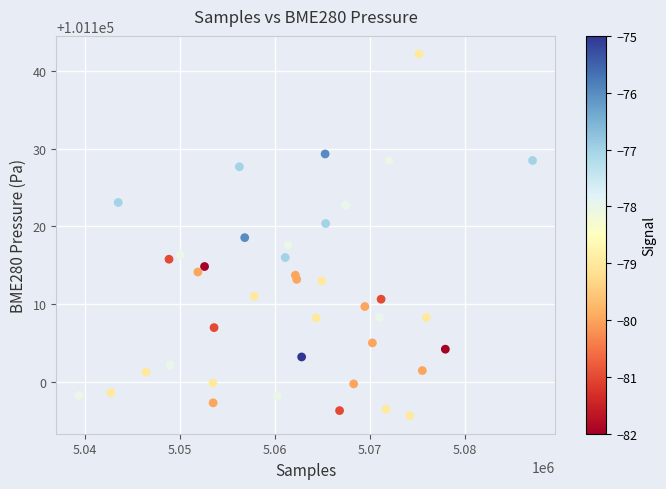

What is the range of Y values (max minus min)?

46.6